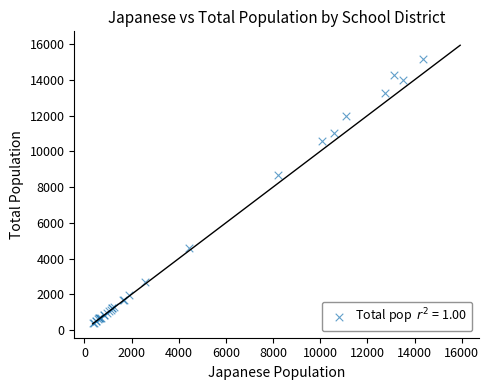

What Y value in the scatter plot is closest to 7773?

8651